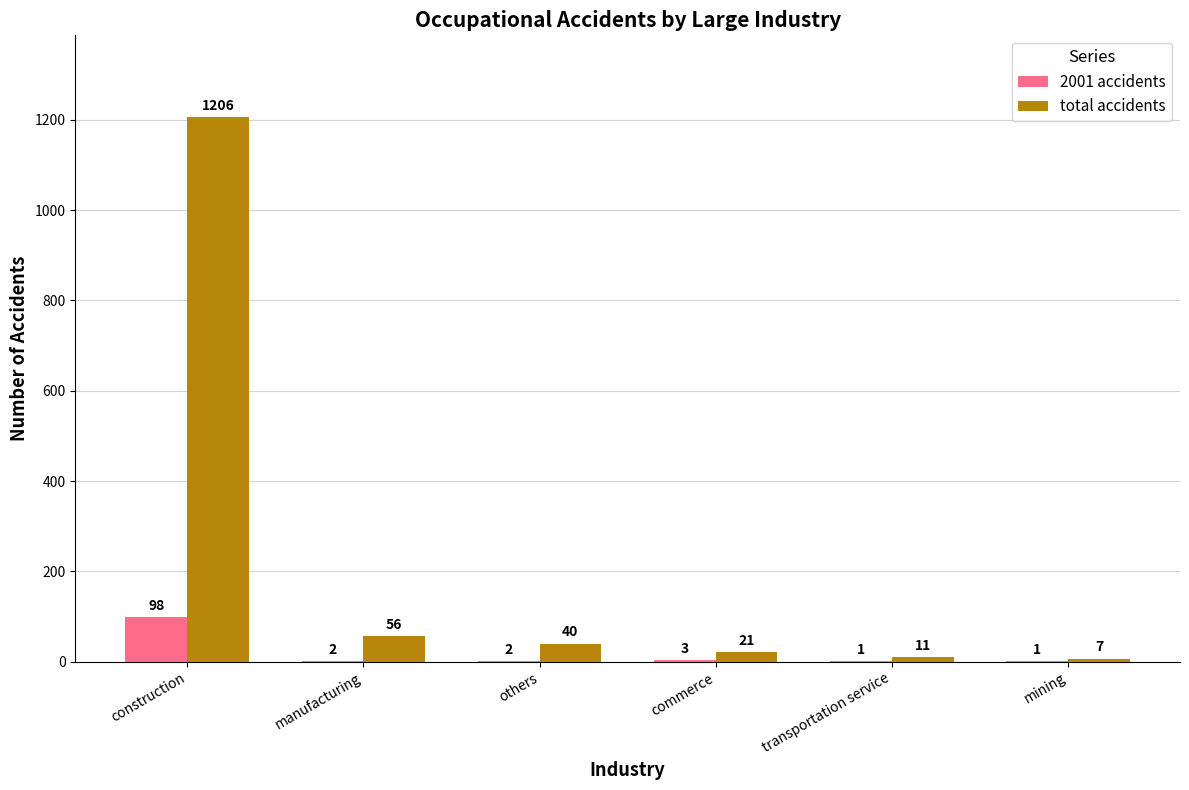

At which label does total accidents reach its peak?

construction